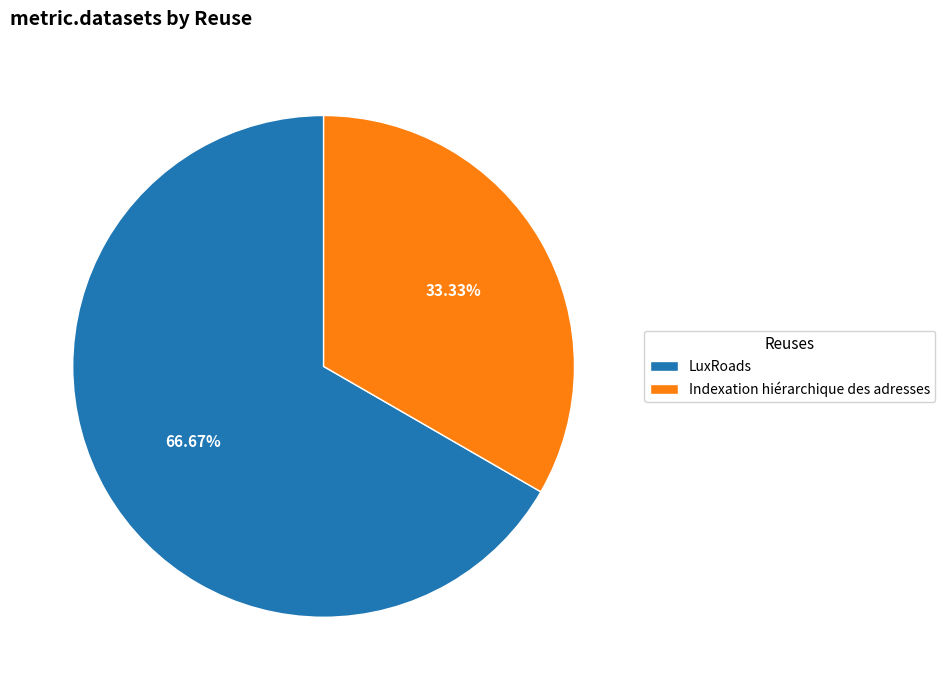

To the nearest percent, what is the combined percentage of LuxRoads and Indexation hiérarchique des adresses?

100%